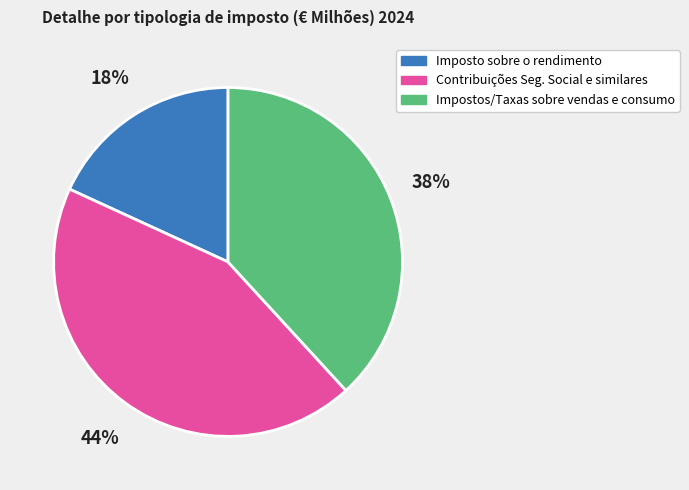

Which has a higher value, Contribuições Seg. Social e similares or Imposto sobre o rendimento?

Contribuições Seg. Social e similares